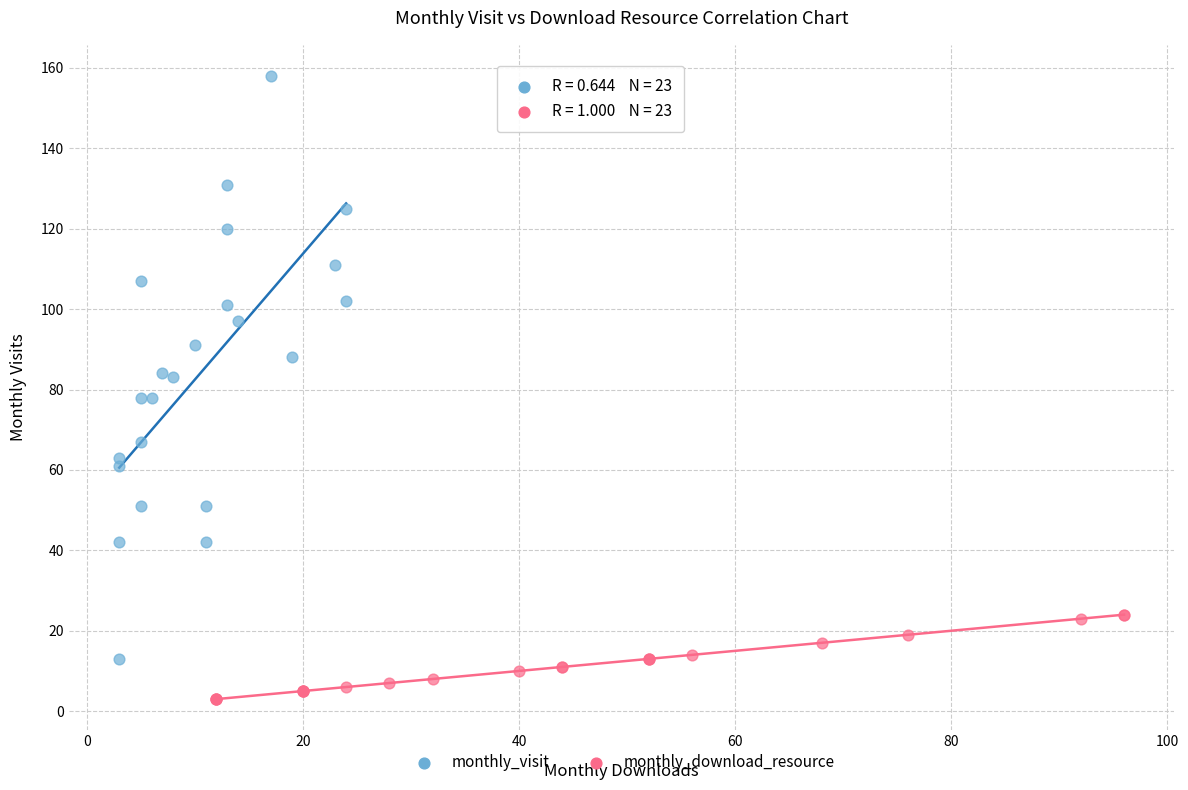

Which series has the widest spread of Y values?

monthly_visit